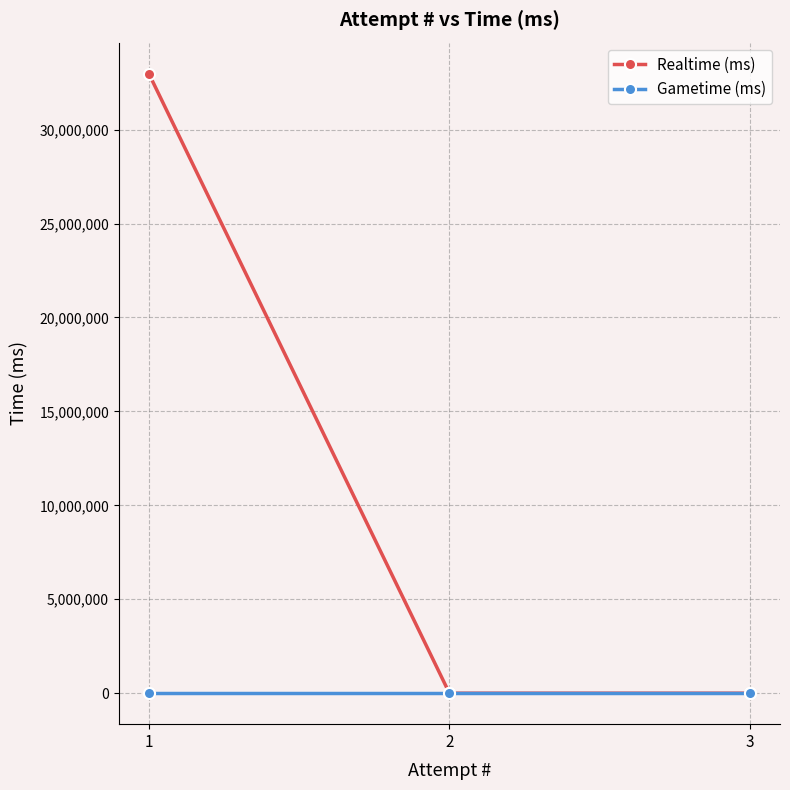

List the series in order of their peak value, lowest first.

Gametime (ms), Realtime (ms)